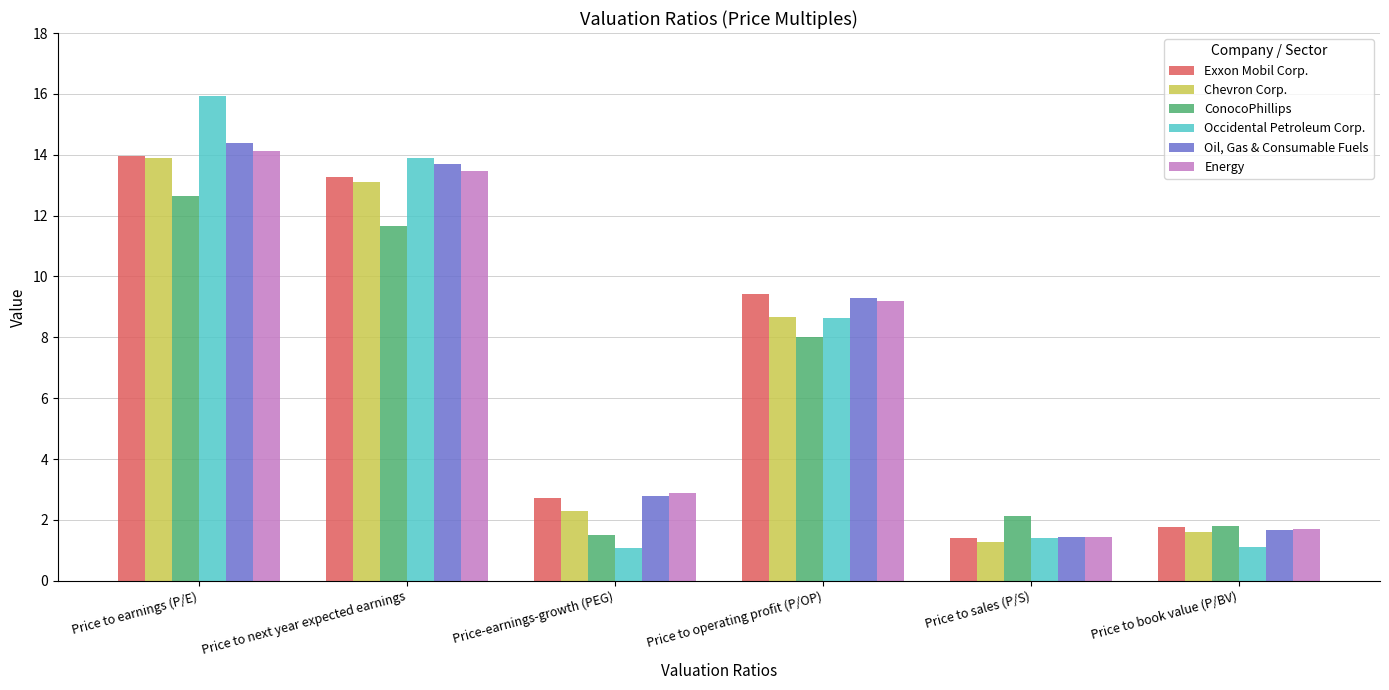

Rank the series at Price to operating profit (P/OP) from lowest to highest value.

ConocoPhillips, Occidental Petroleum Corp., Chevron Corp., Energy, Oil, Gas & Consumable Fuels, Exxon Mobil Corp.